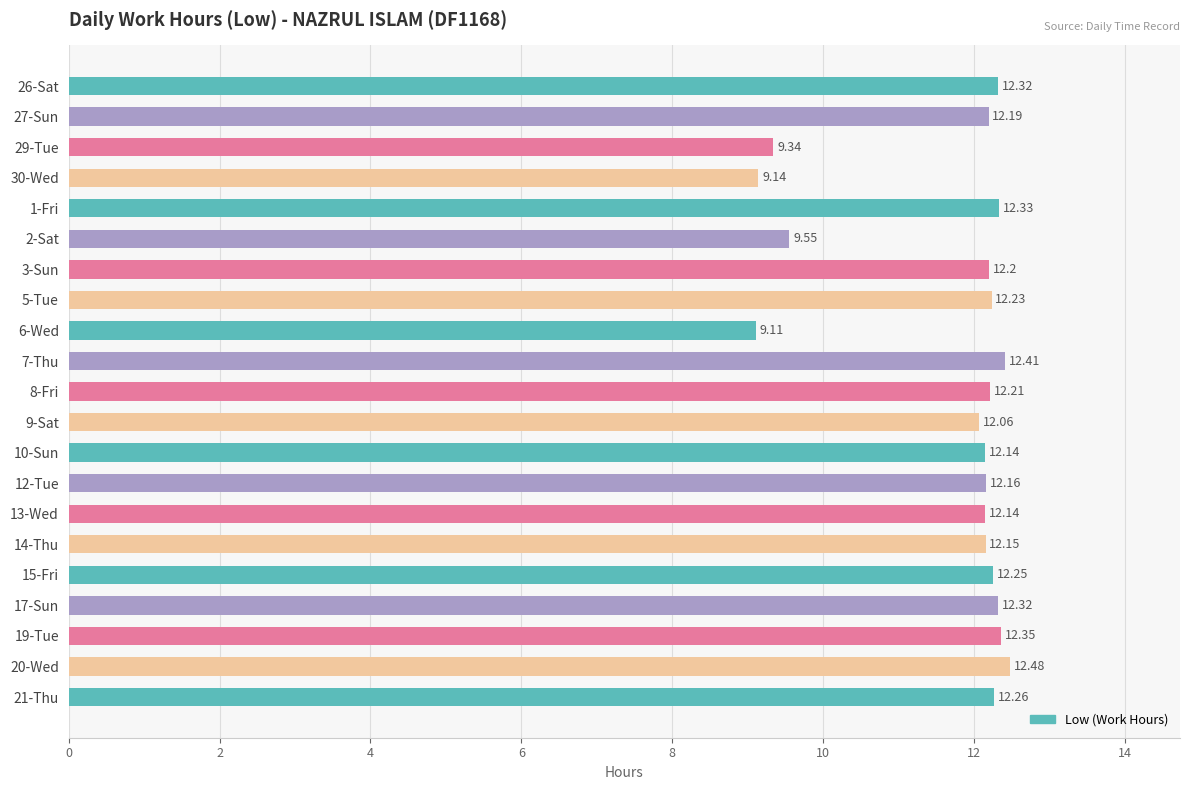

What is the sum of the values at 17-Sun and 2-Sat?

21.9